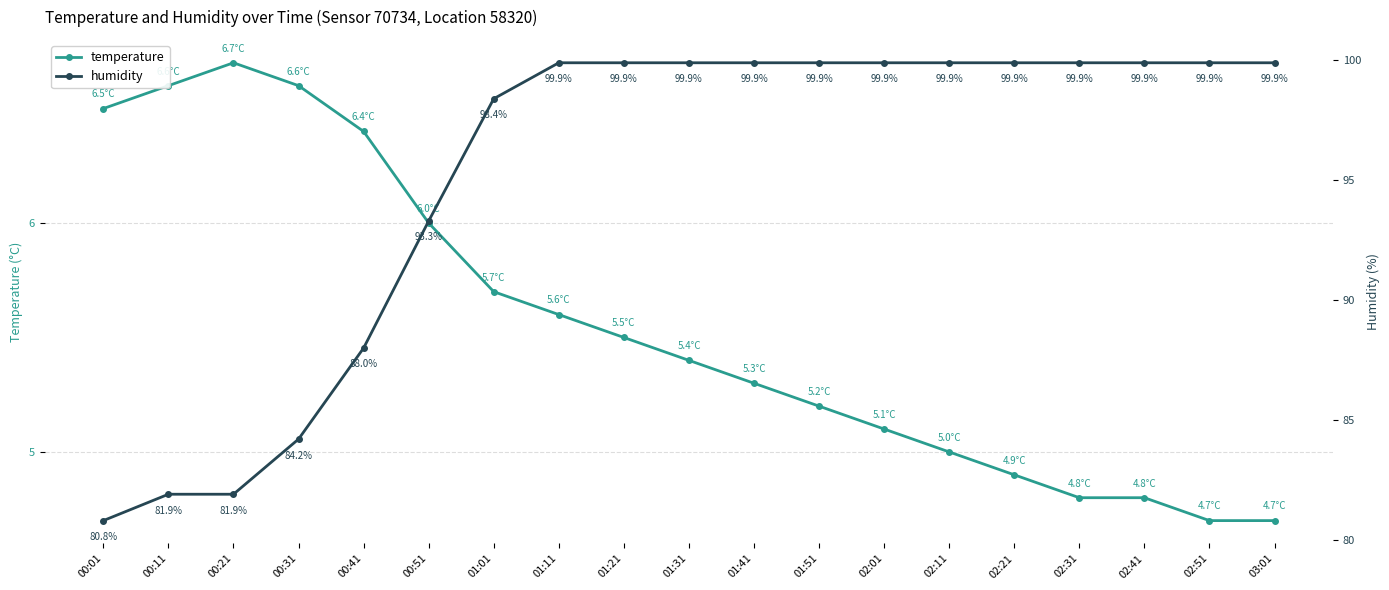

True or false: humidity and temperature cross at least once.

False